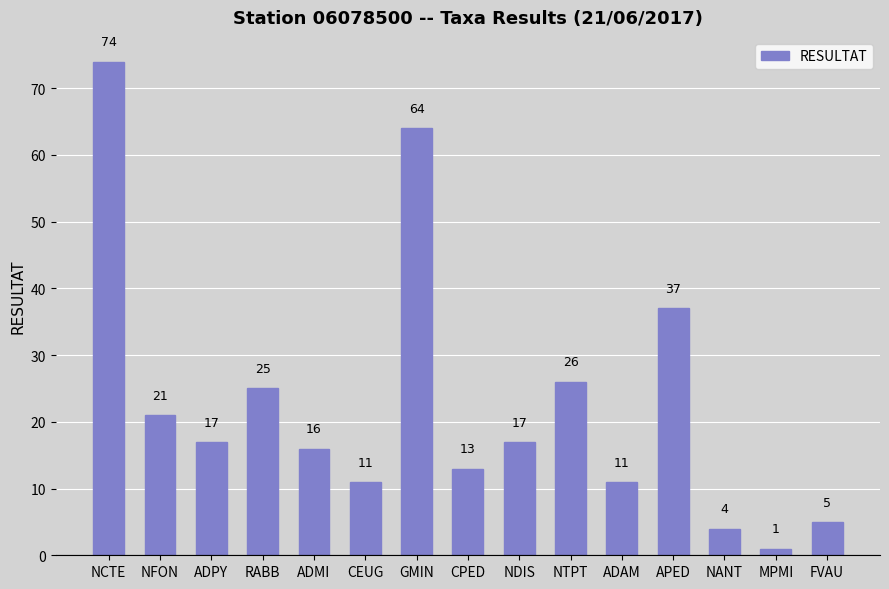

What is the label of the 8th bar from the right?

CPED